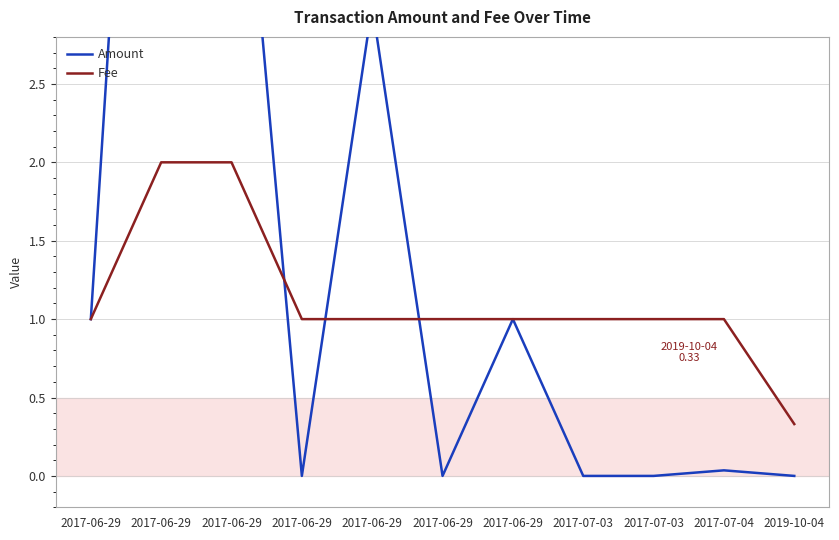

Between which two adjacent categories do Amount and Fee first intersect?

2017-06-29 and 2017-06-29